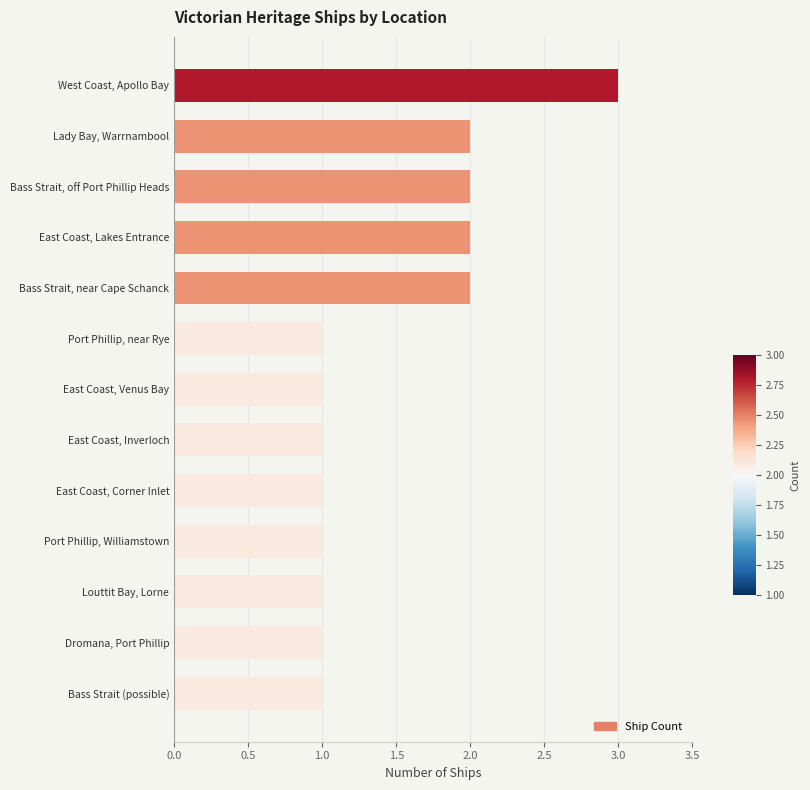

At which category does the chart reach its peak across all series?

West Coast, Apollo Bay